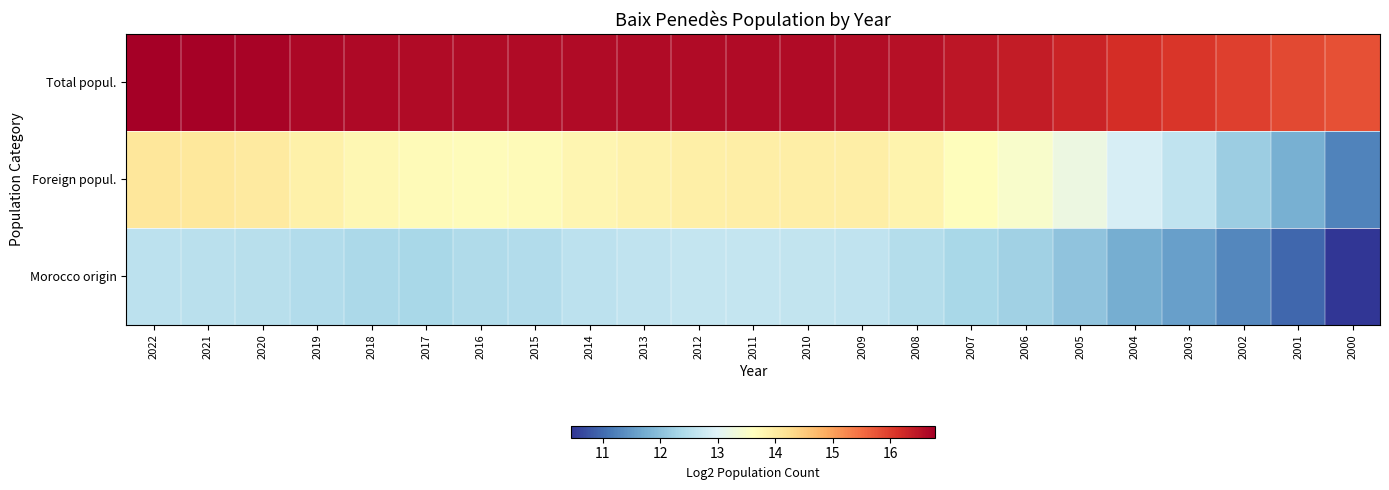

What is the minimum value shown in the chart?

10.5